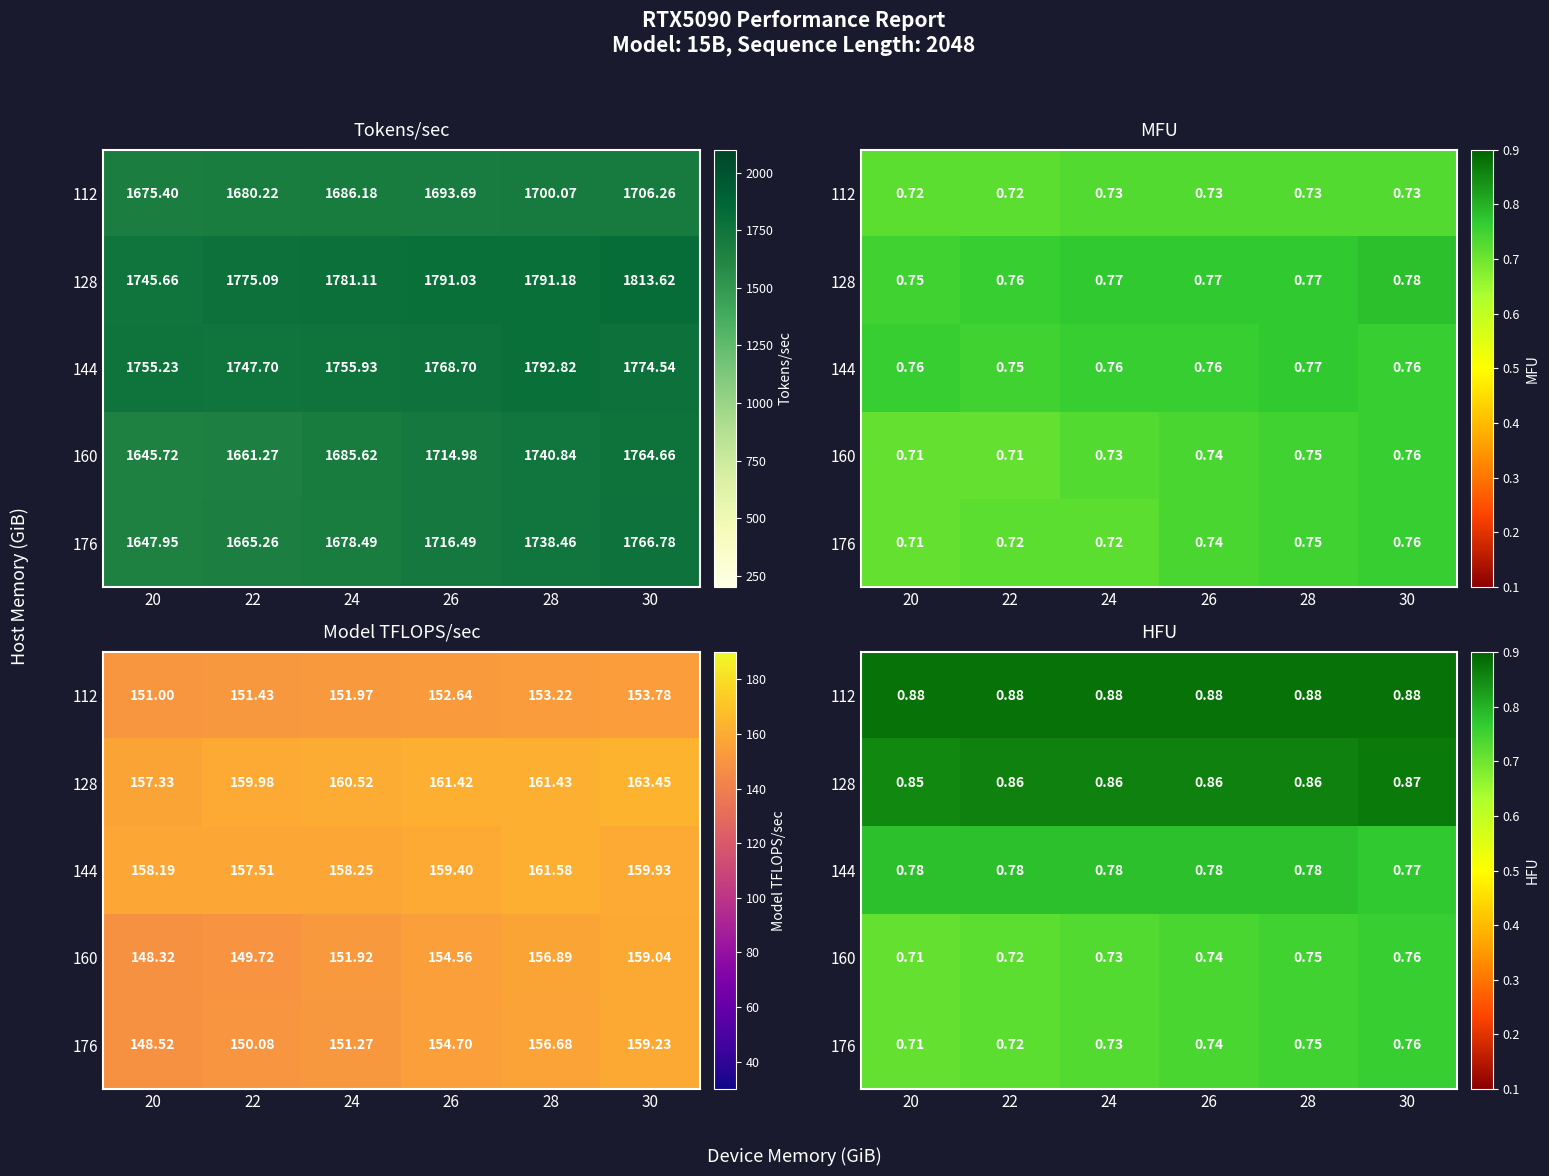

What is the minimum value shown in the chart?

0.7